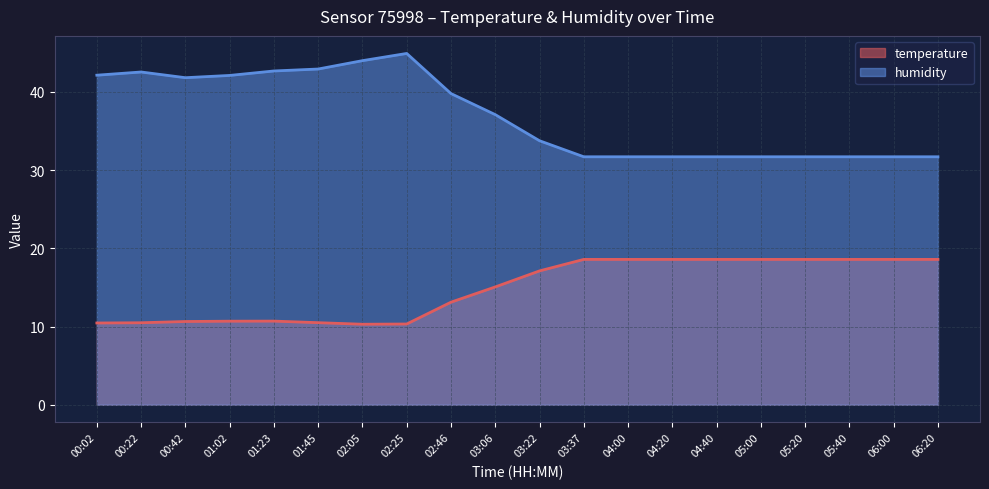

Reading left to right, extract all data points from this chart.

temperature: 00:02=10.4	00:22=10.5	00:42=10.6	01:02=10.7	01:23=10.7	01:45=10.5	02:05=10.3	02:25=10.3	02:46=13.1	03:06=15.1	03:22=17.1	03:37=18.6	04:00=18.6	04:20=18.6	04:40=18.6	05:00=18.6	05:20=18.6	05:40=18.6	06:00=18.6	06:20=18.6
humidity: 00:02=42.1	00:22=42.5	00:42=41.8	01:02=42.1	01:23=42.7	01:45=42.9	02:05=44.0	02:25=44.9	02:46=39.8	03:06=37.1	03:22=33.8	03:37=31.7	04:00=31.7	04:20=31.7	04:40=31.7	05:00=31.7	05:20=31.7	05:40=31.7	06:00=31.7	06:20=31.7